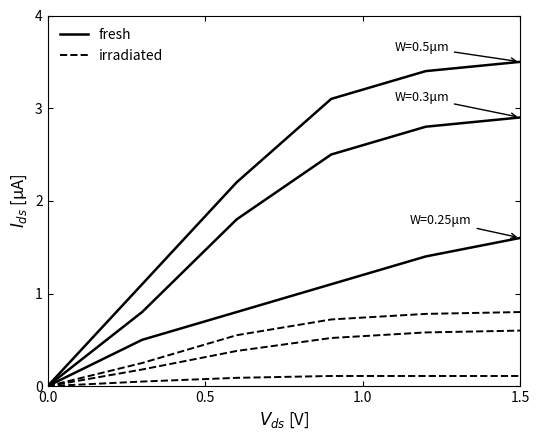

Reading left to right, list all the values displayed in this chart.

Series A (500): 0.0	0.5	0.8	1.1	1.4	1.6
Series B (800): 0.0	0.8	1.8	2.5	2.8	2.9
Series C (1800): 0.0	1.1	2.2	3.1	3.4	3.5
Series A irr (110): 0.0	0.1	0.1	0.1	0.1	0.1
Series B irr (300): 0.0	0.2	0.4	0.5	0.6	0.6
Series C irr (1800): 0.0	0.2	0.6	0.7	0.8	0.8